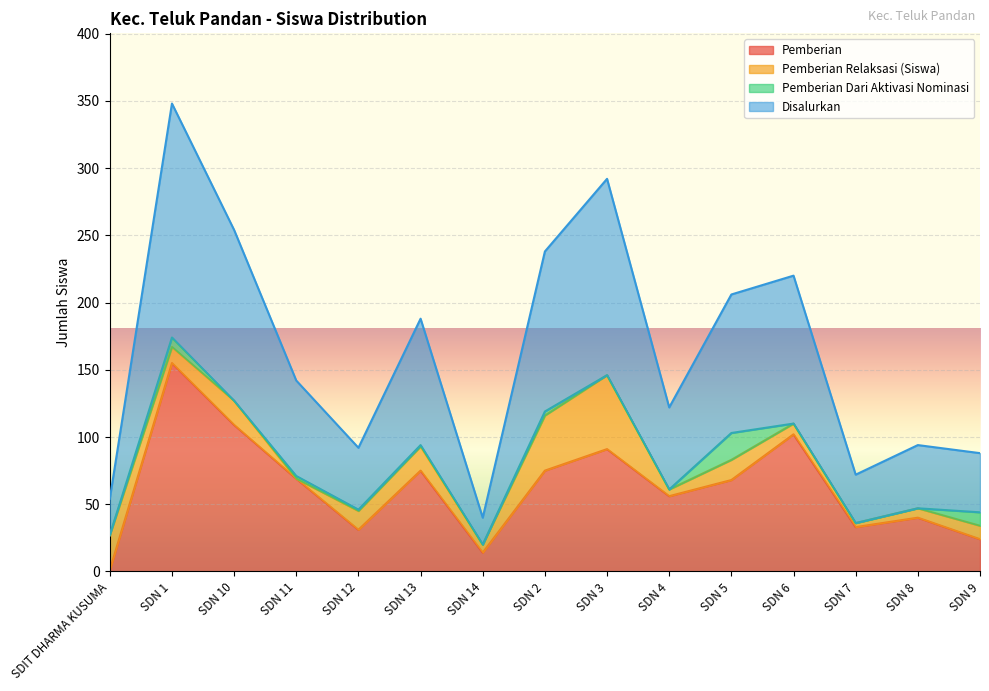

Which category has the highest value in the Pemberian series?

SDN 1